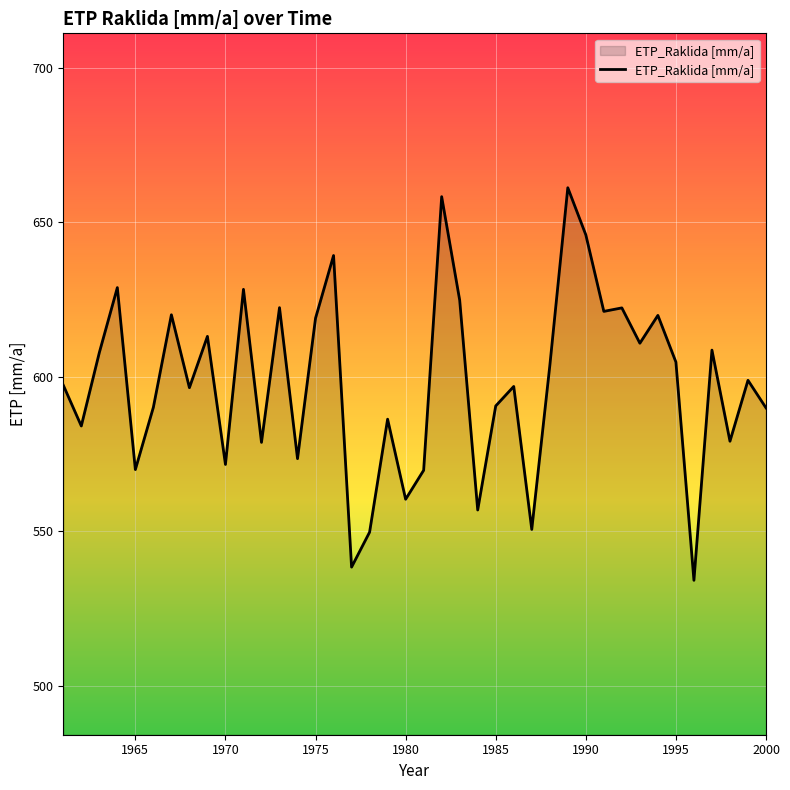

What is the difference between the maximum and minimum values?

127.1